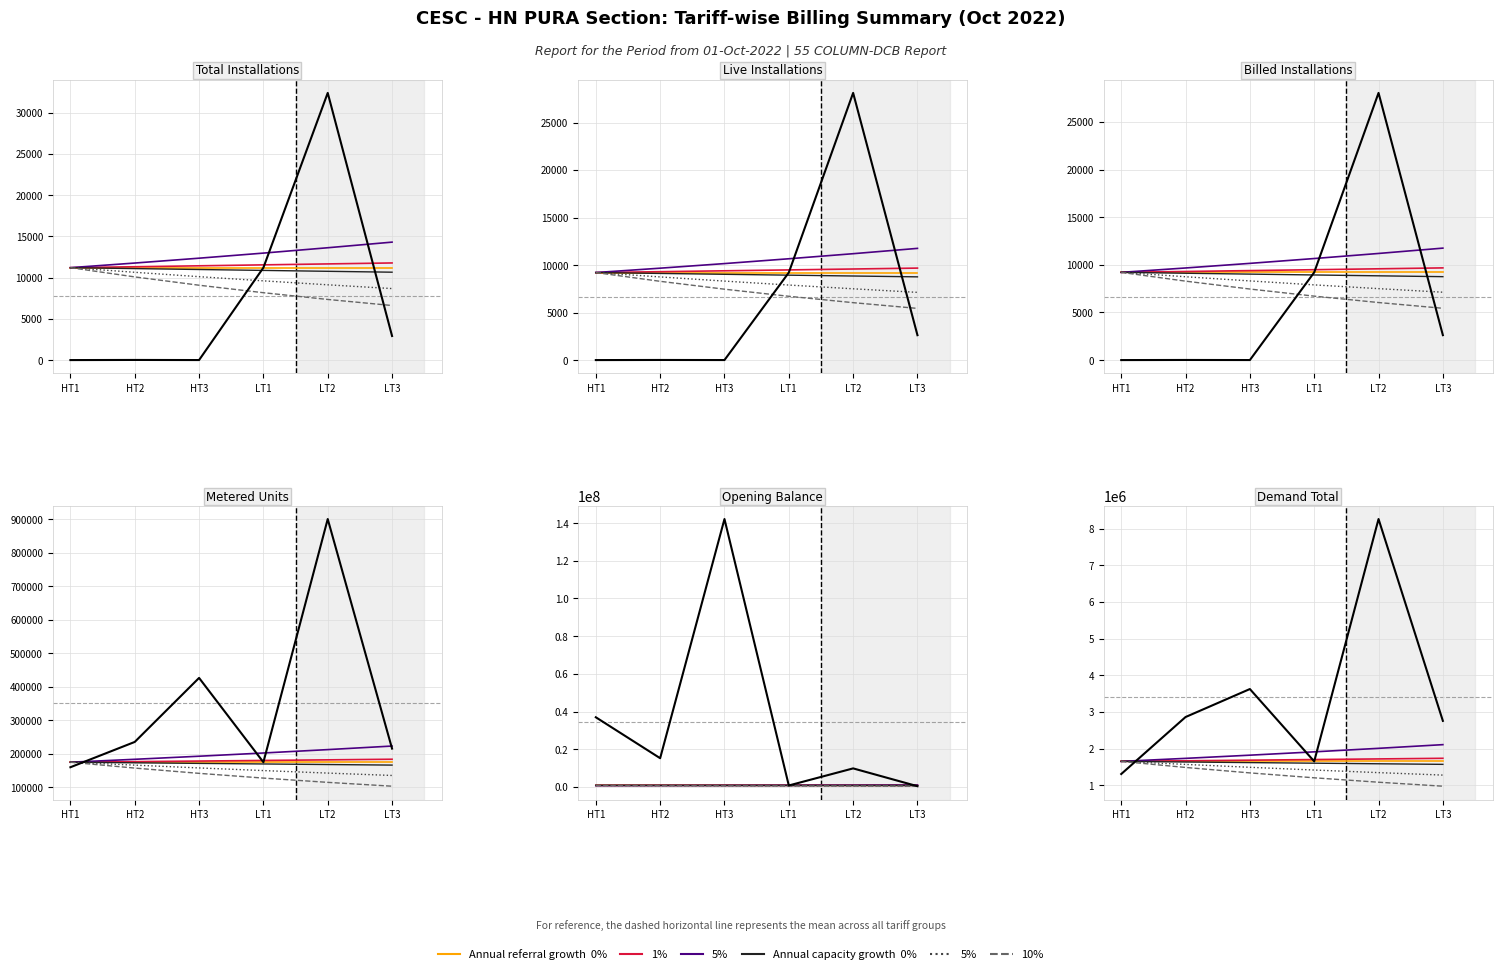

The Live Installations series shows 9686 at LT2. True or false?

False